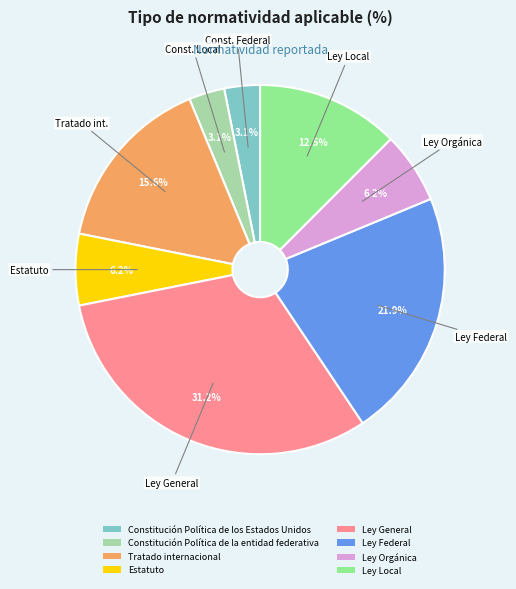

How many segments does this pie chart have?

8